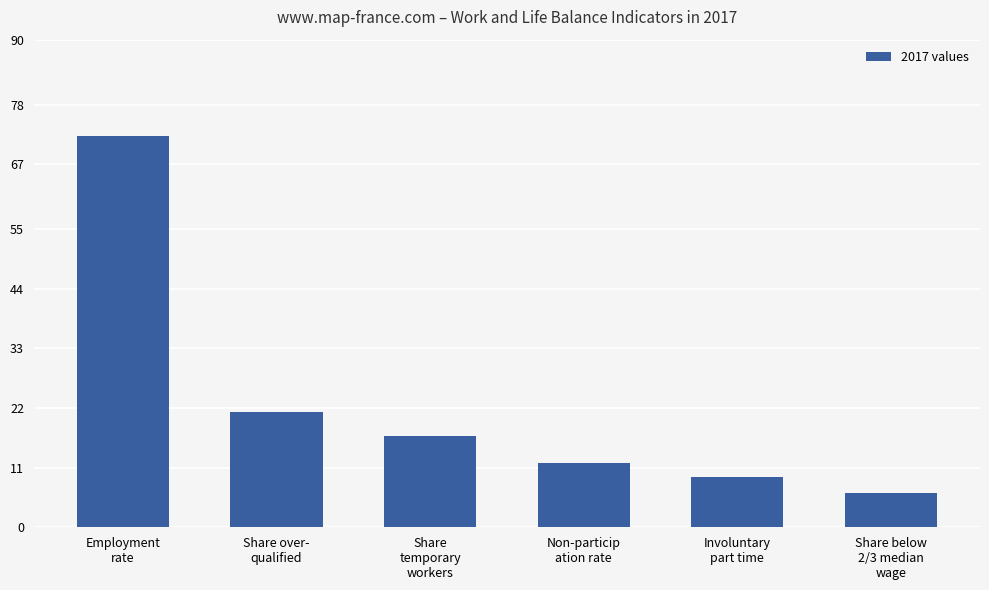

What is the maximum value shown in the chart?

72.2